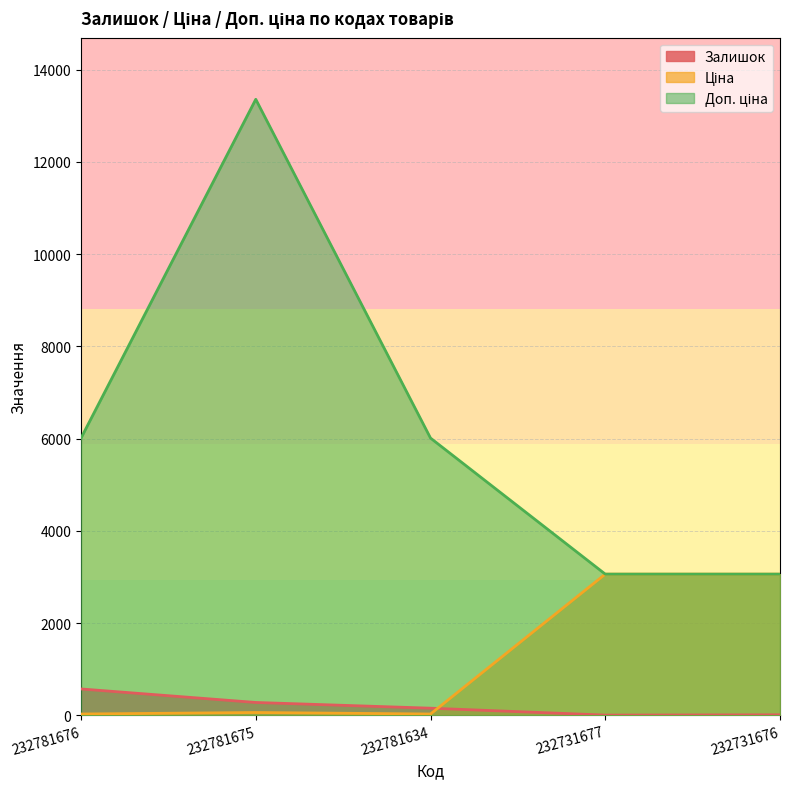

Reading left to right, transcribe all the data shown in this chart.

Залишок: 232781676=570.0	232781675=277.0	232781634=153.0	232731677=3.0	232731676=9.0
Ціна: 232781676=26.7	232781675=59.4	232781634=26.7	232731677=3059.7	232731676=3059.7
Доп. ціна: 232781676=6010.0	232781675=13356.0	232781634=6010.0	232731677=3060.0	232731676=3060.0